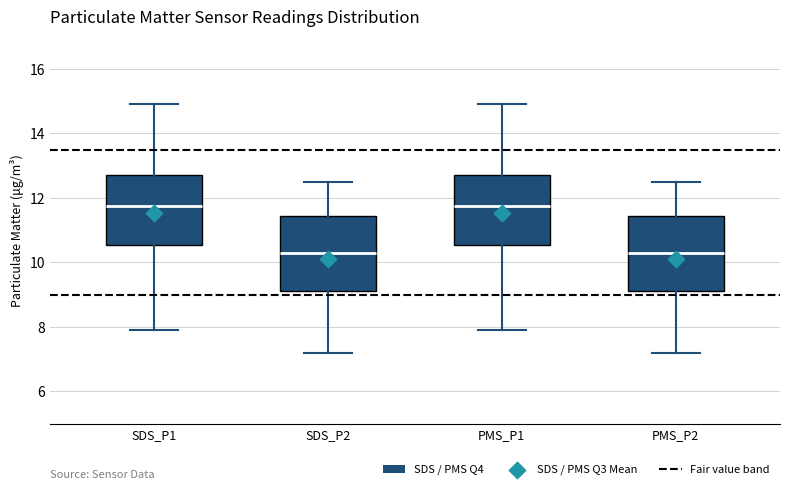

Reading left to right, transcribe this box plot: for each box, give where its median line is, the range the box spans, and where its two whiskers end, as read against the y-axis. The values are not printed on the chart, so give them approximately, as read against the axis.

SDS_P1: median 11.8, box 10.6 to 12.8, whiskers 8.0 to 15.0
SDS_P2: median 10.4, box 9.2 to 11.4, whiskers 7.2 to 12.6
PMS_P1: median 11.8, box 10.6 to 12.8, whiskers 8.0 to 15.0
PMS_P2: median 10.4, box 9.2 to 11.4, whiskers 7.2 to 12.6